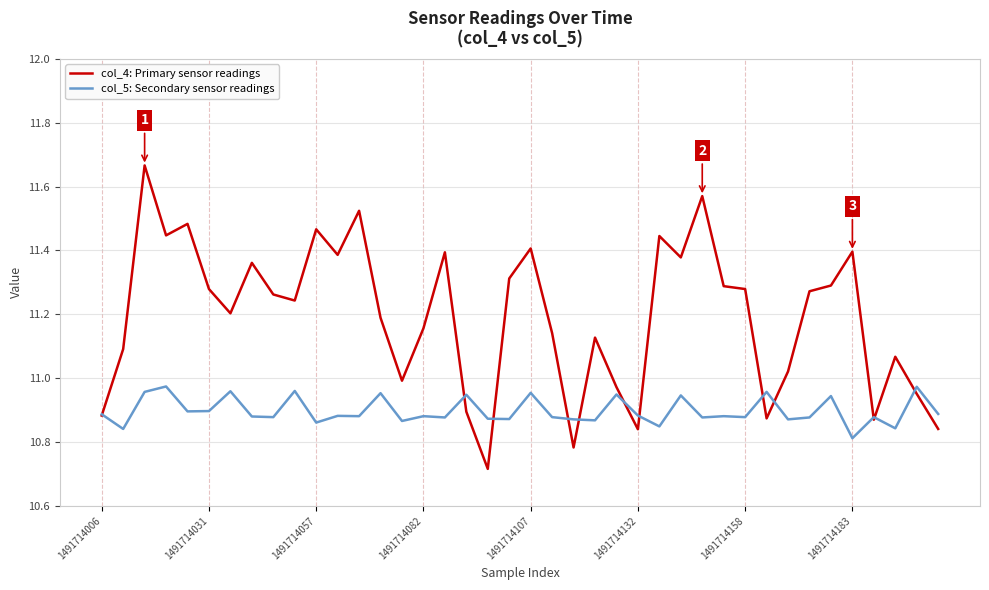

Rank the series by their average value, from highest to lowest.

col_4: Primary sensor readings, col_5: Secondary sensor readings